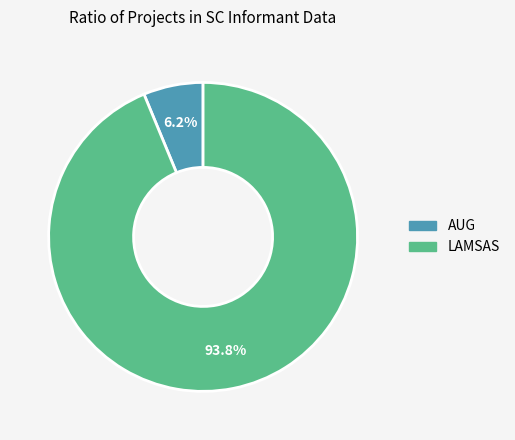

Combined, what portion of the pie is LAMSAS and AUG?

100.0%